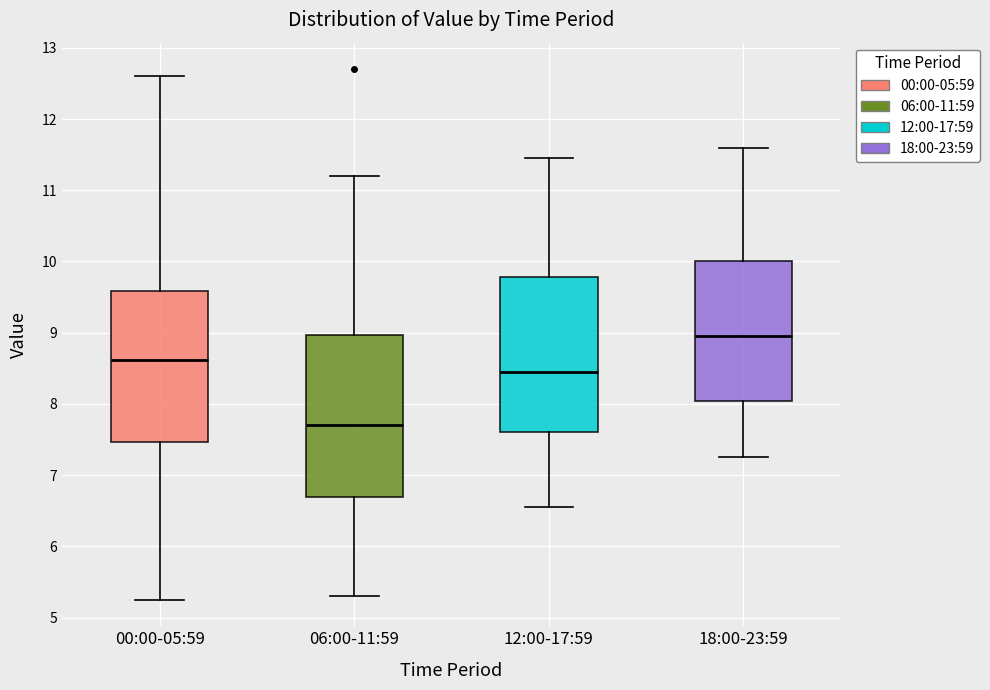

Which box's median line is the highest?

18:00-23:59